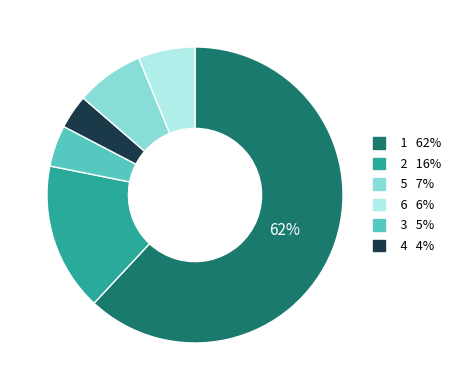

Is there any slice that represents more than half of the pie?

Yes